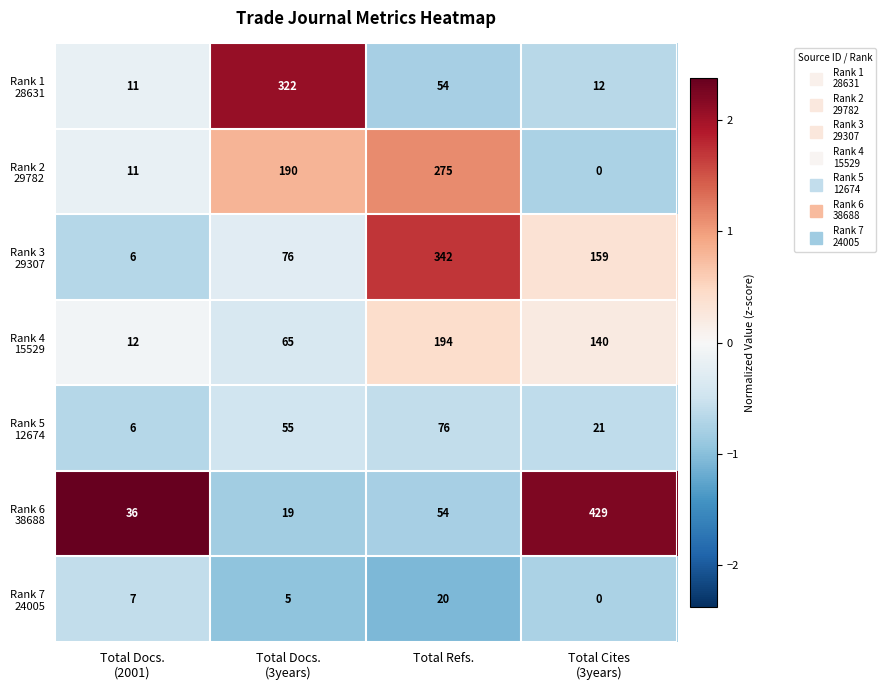

What is the spread (max minus min) of values at Total Refs.?

322